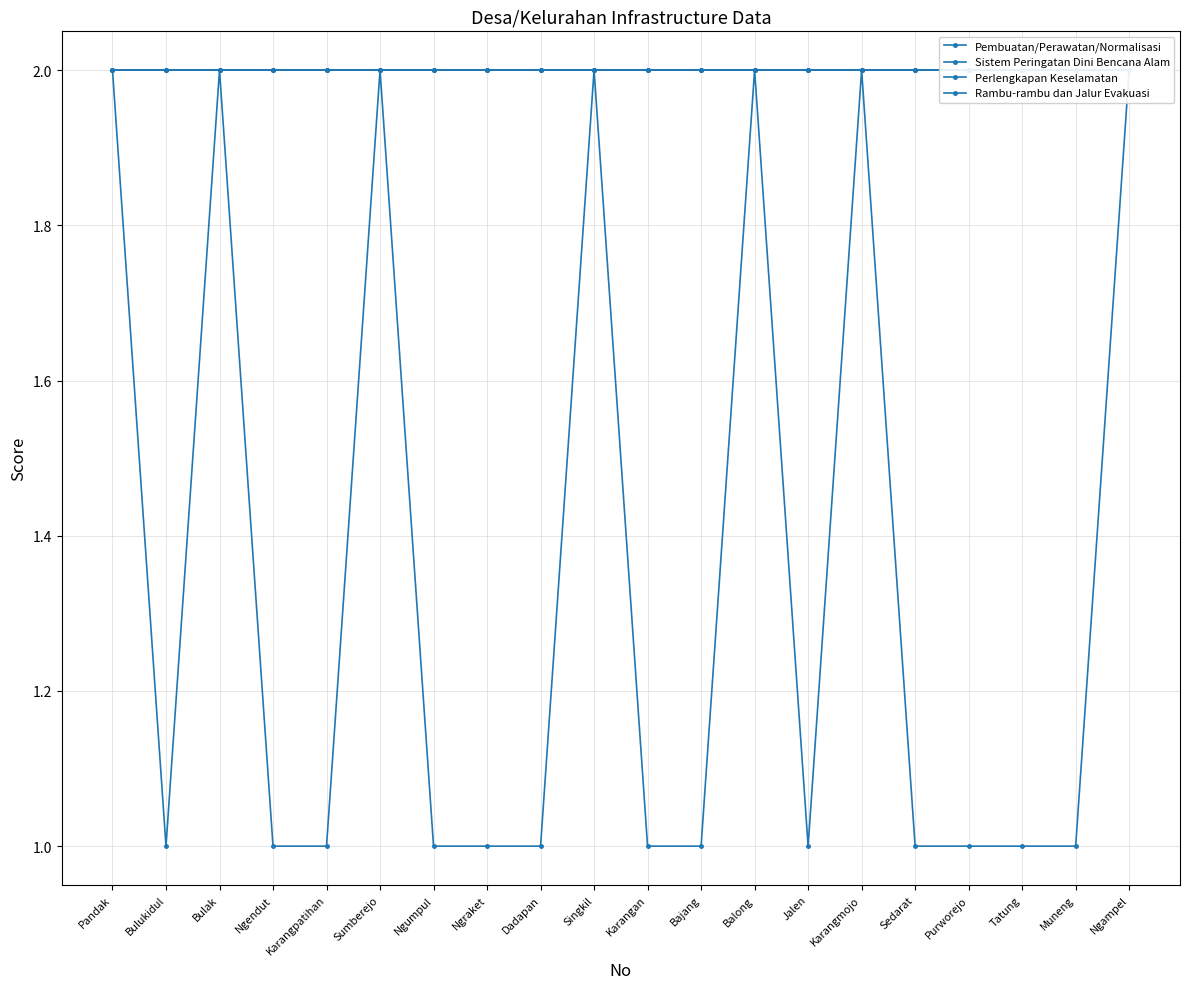

Which label corresponds to the largest value in the chart?

Pandak